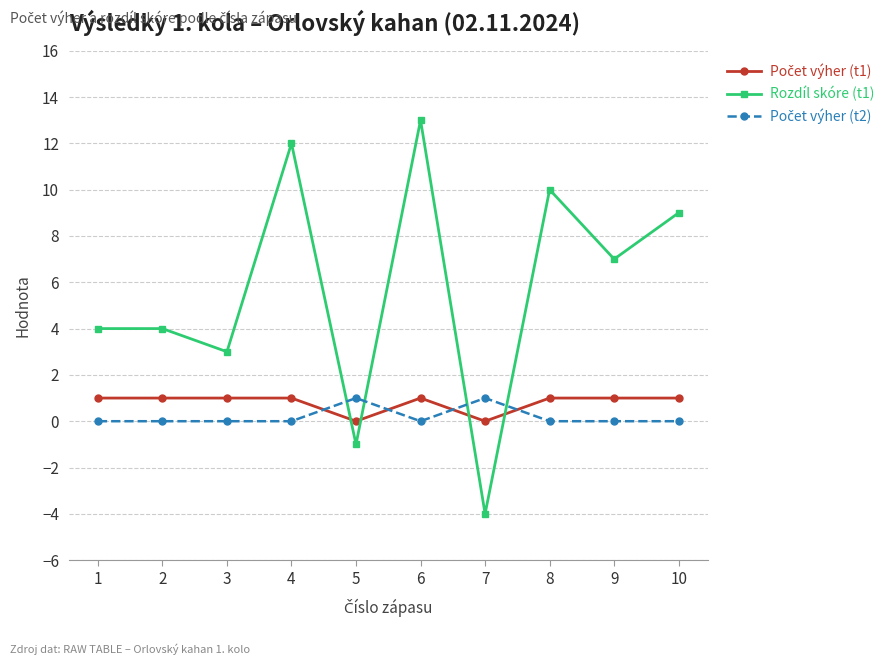

What is the total value across all series at 8?

11